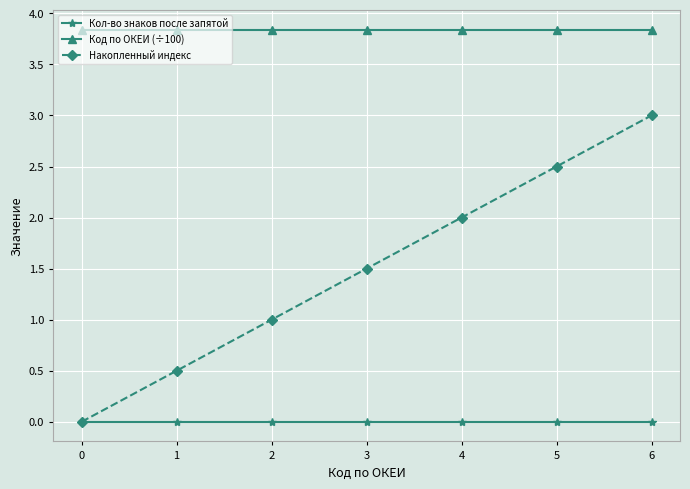

True or false: Накопленный индекс has more than 1 points higher than both neighbors.

False